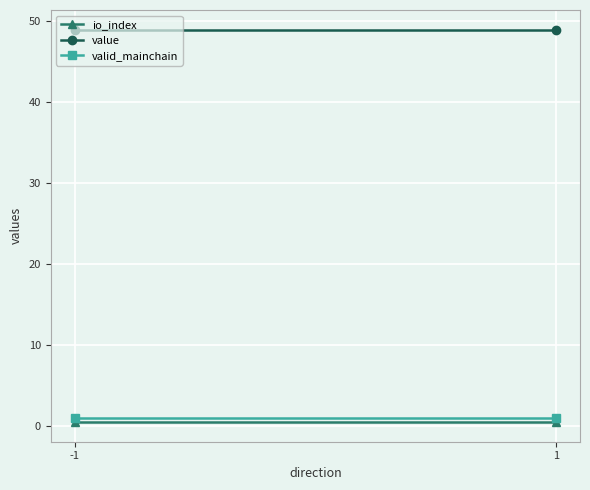

Between -1 and 1, which series saw the biggest shift?

io_index